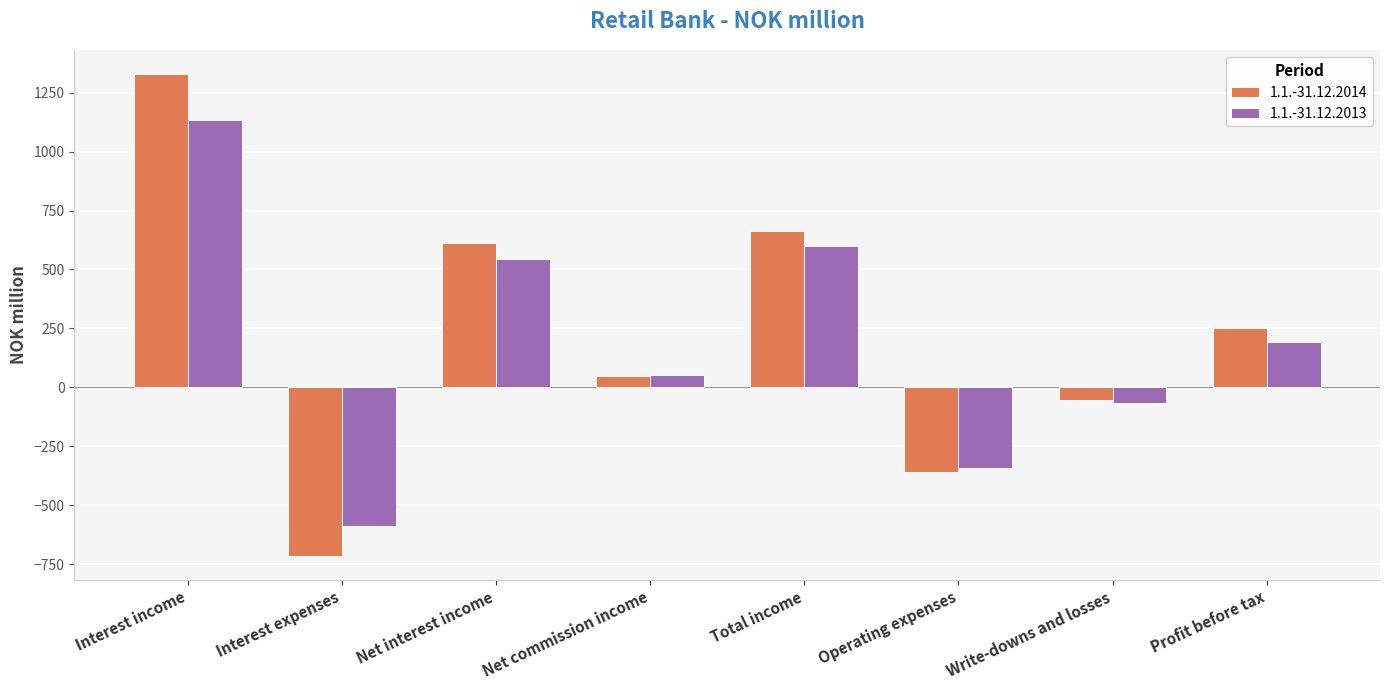

List the labels in order of 1.1.-31.12.2013 value, largest first.

Interest income, Total income, Net interest income, Profit before tax, Net commission income, Write-downs and losses, Operating expenses, Interest expenses